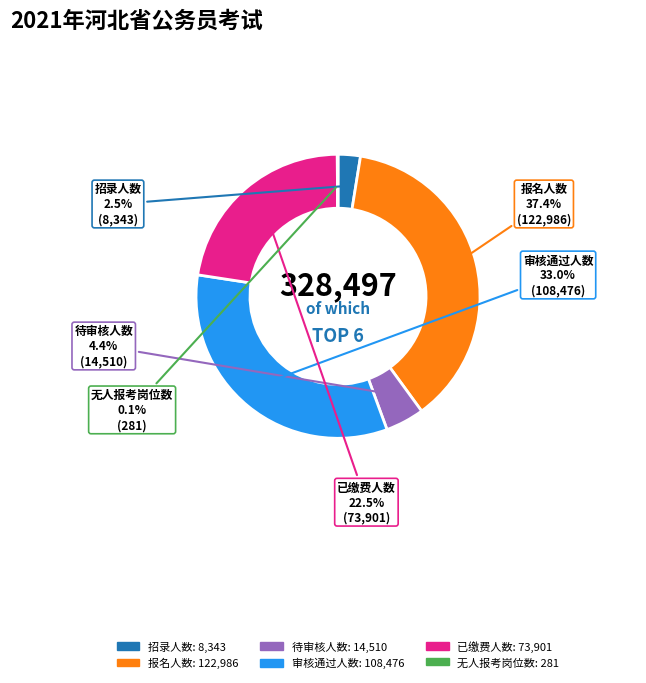

Which has a higher value, 招录人数 or 审核通过人数?

审核通过人数